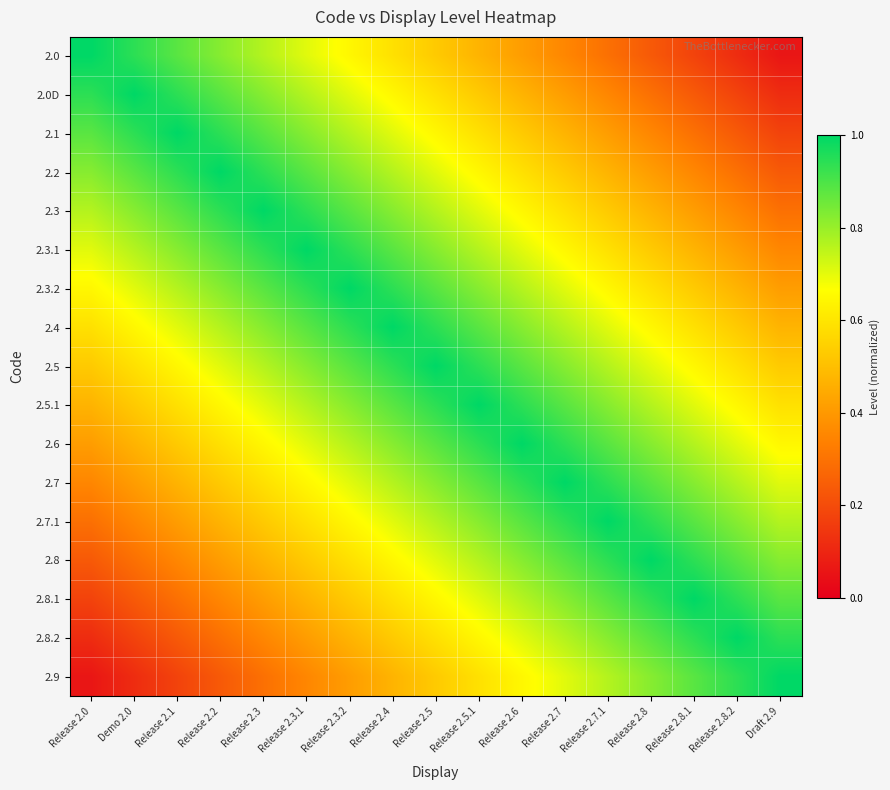

List the series in order of their peak value, lowest first.

2.0, 2.0D, 2.1, 2.2, 2.3, 2.3.1, 2.3.2, 2.4, 2.5, 2.5.1, 2.6, 2.7, 2.7.1, 2.8, 2.8.1, 2.8.2, 2.9